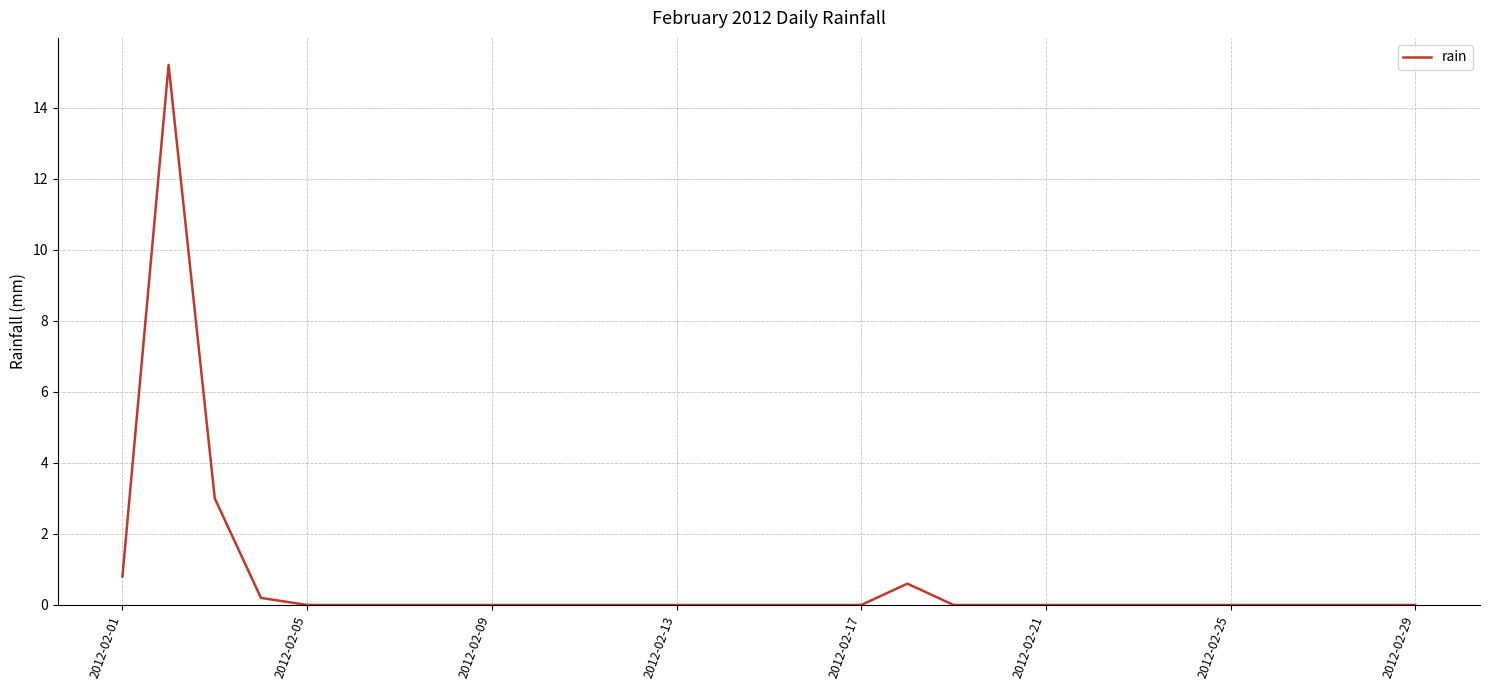

What is the difference between the maximum and minimum values?

15.2